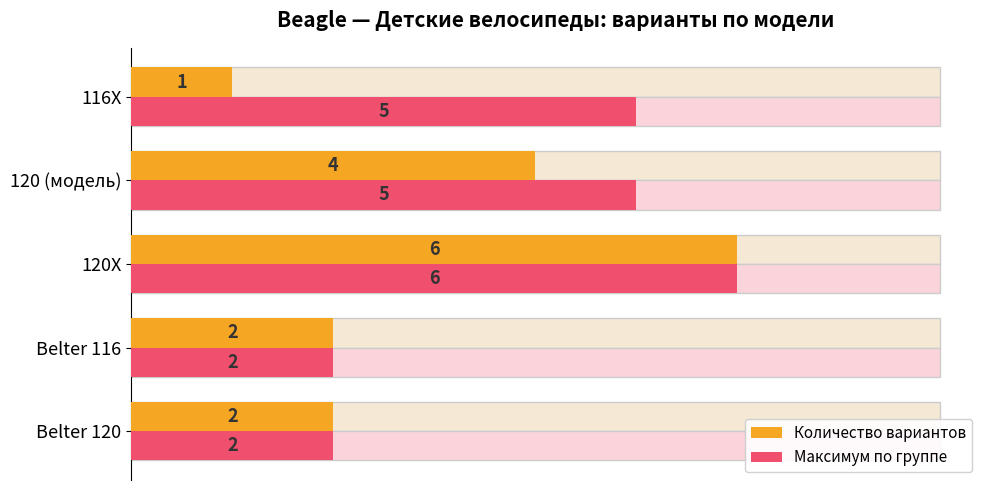

At how many categories does at least one series exceed 1?

5